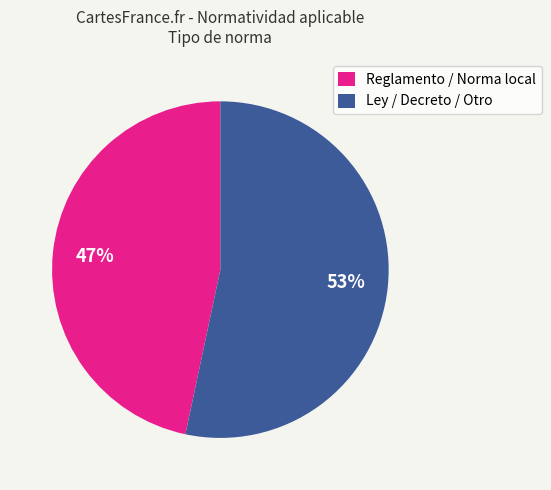

Is it true that Ley / Decreto / Otro is 60% of the pie?

False